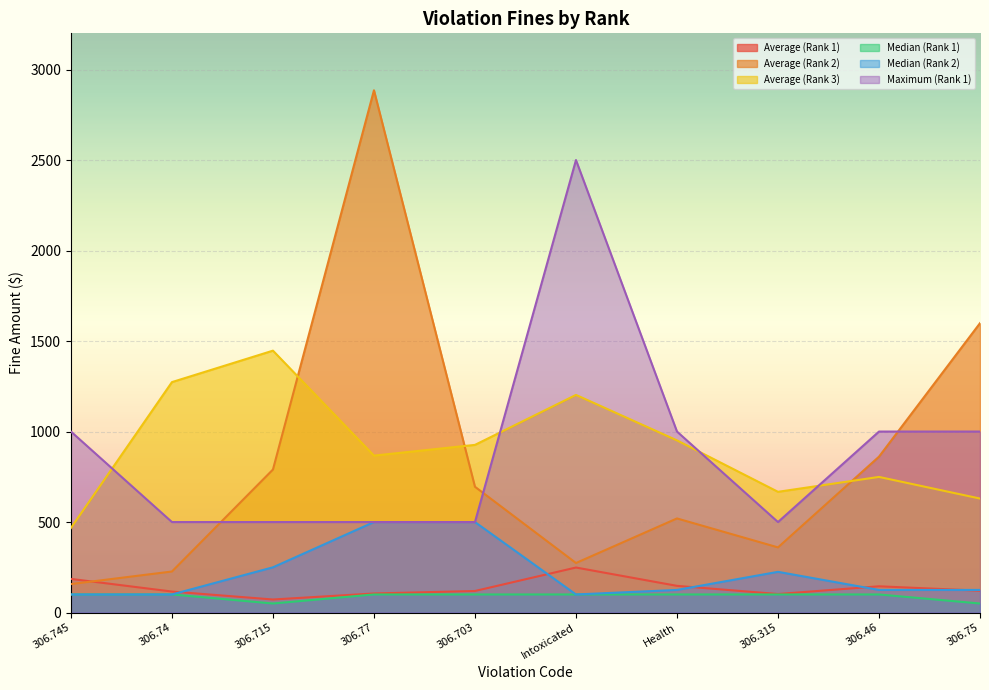

What is the average value of the Average (Rank 1) series?

136.4